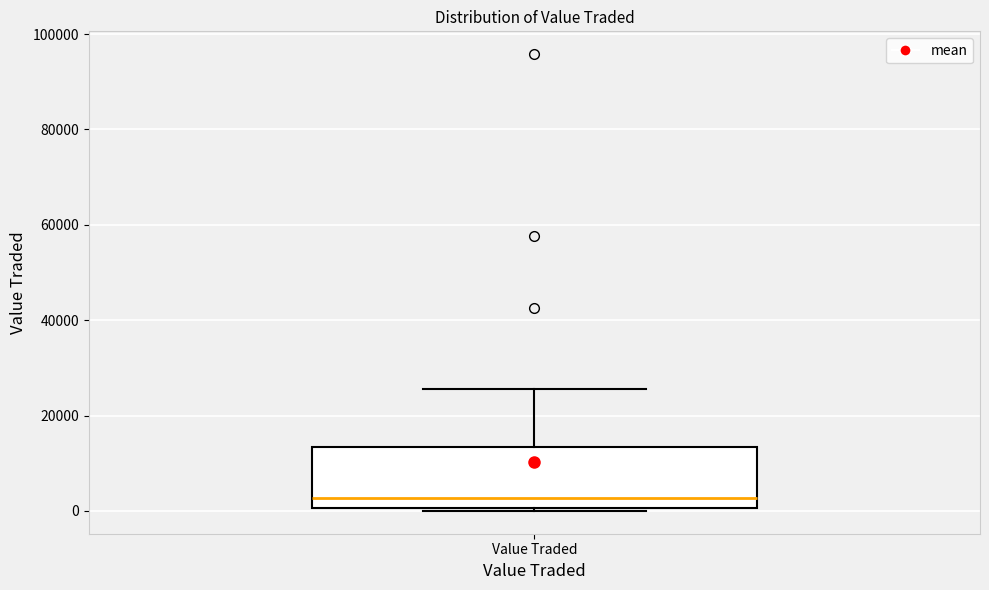

Read this box plot against the y-axis: the position of the median line, the range covered by the box, and the ends of both whiskers. The values are not printed on the chart, so give them approximately, as read against the axis.

median 2000, box 0 to 14000, whiskers 0 (just below the box's lower edge) to 26000